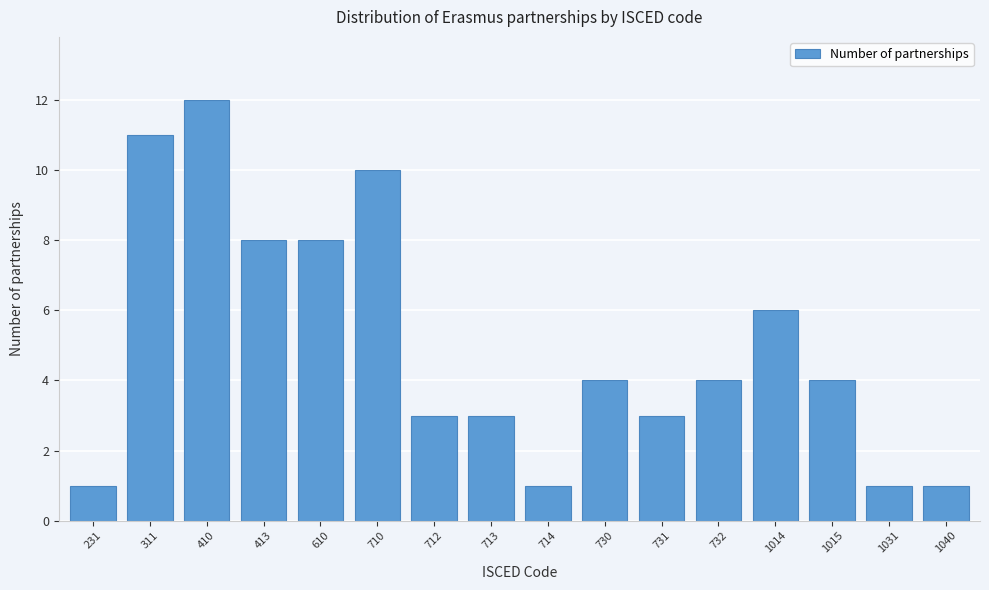

Reading left to right, what are all the values shown in this chart?

231=1	311=11	410=12	413=8	610=8	710=10	712=3	713=3	714=1	730=4	731=3	732=4	1014=6	1015=4	1031=1	1040=1